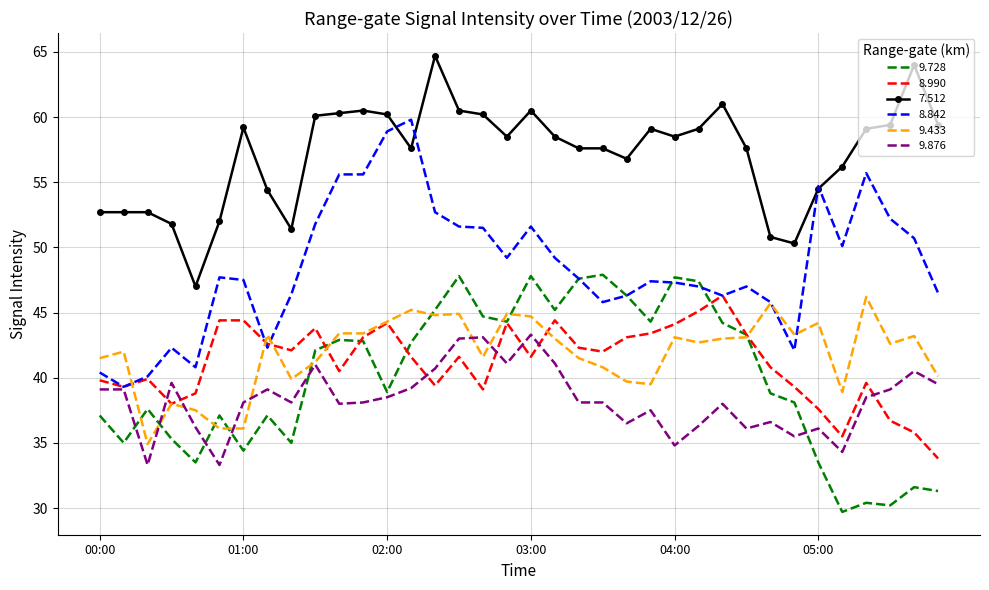

True or false: 7.512 and 9.433 cross at least once.

False